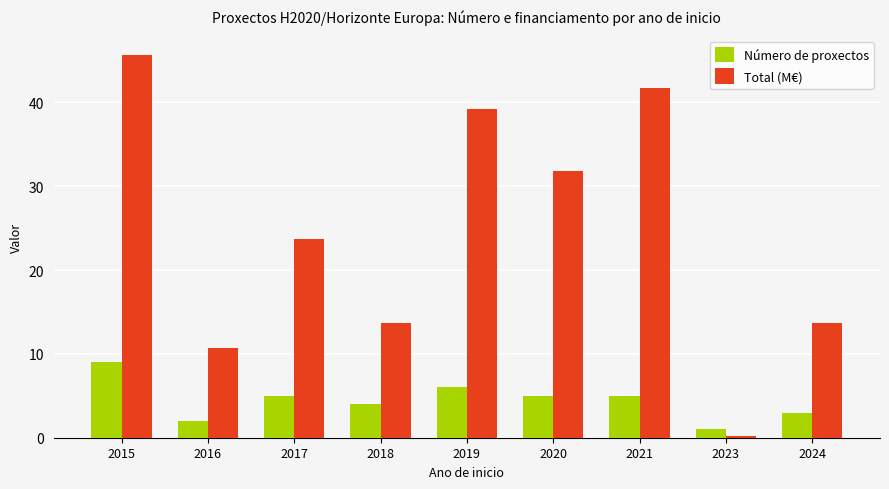

The Total (M€) series shows 56.0 at 2019. True or false?

False